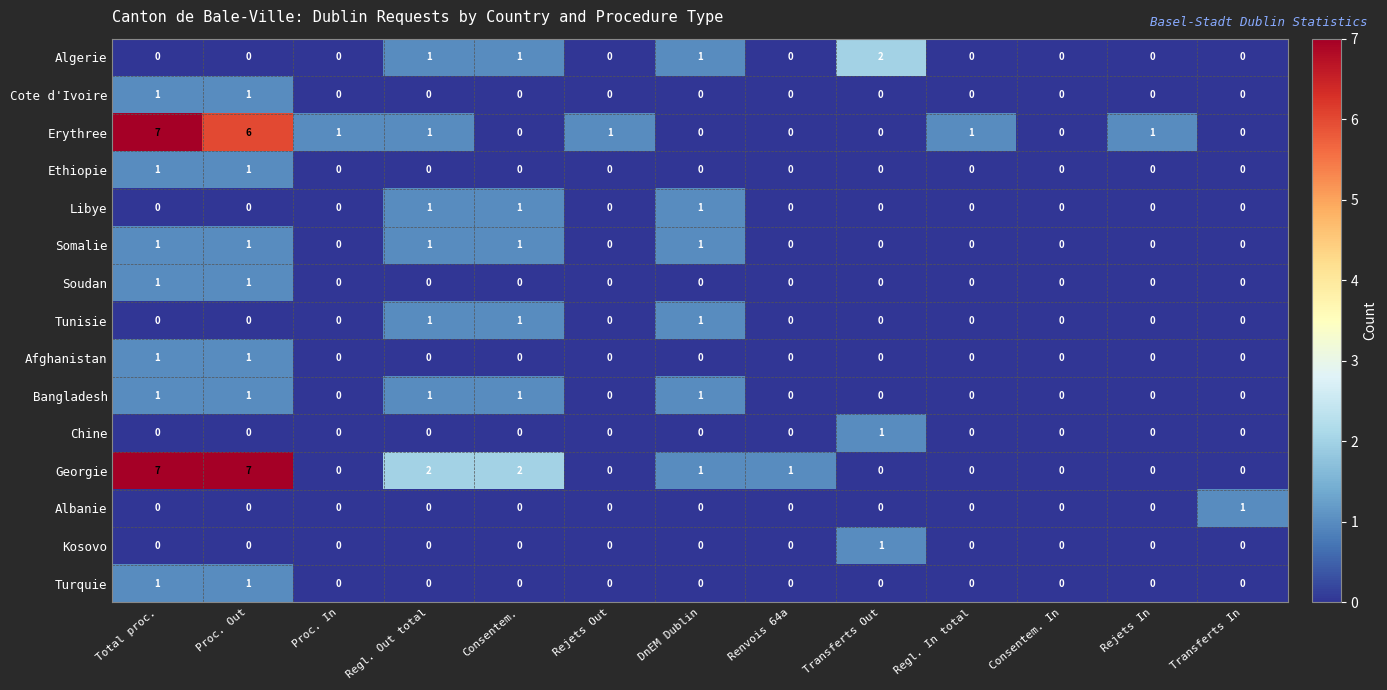

At which category is the sum across all series the highest?

Total proc.